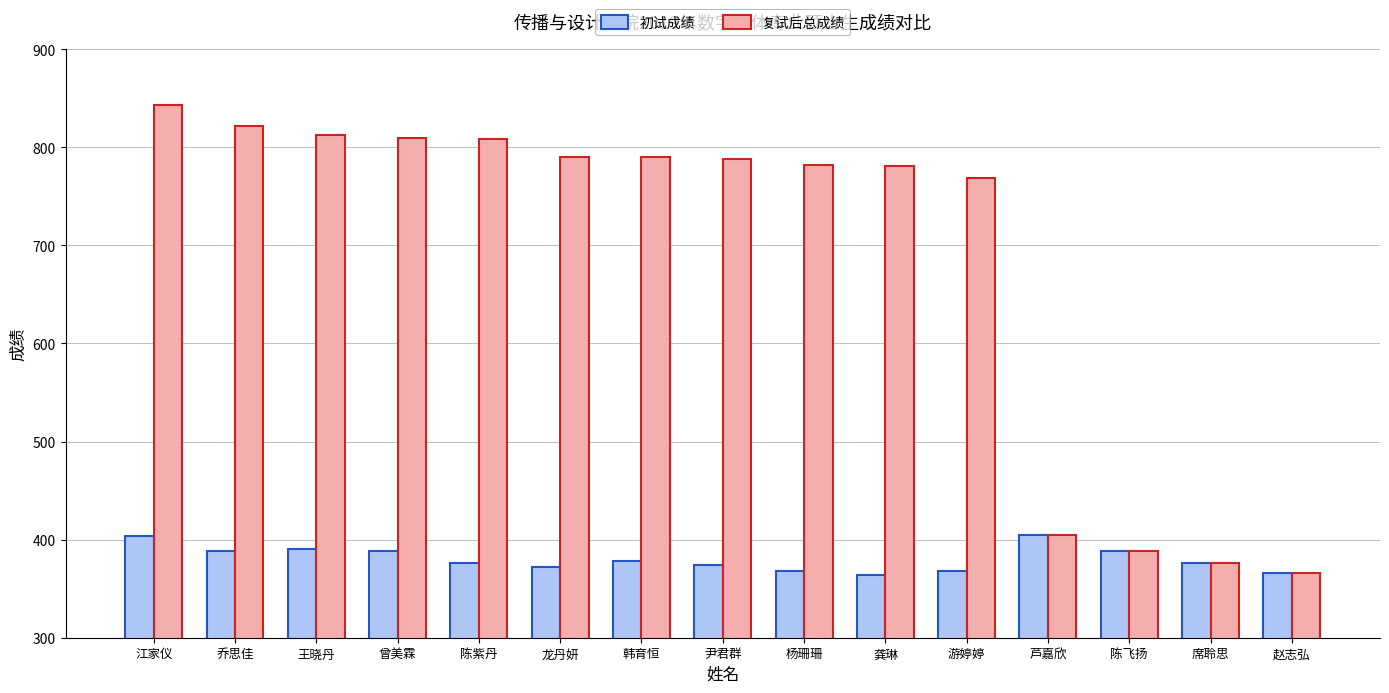

What value does the 复试后总成绩 series have at 江家仪?

843.4